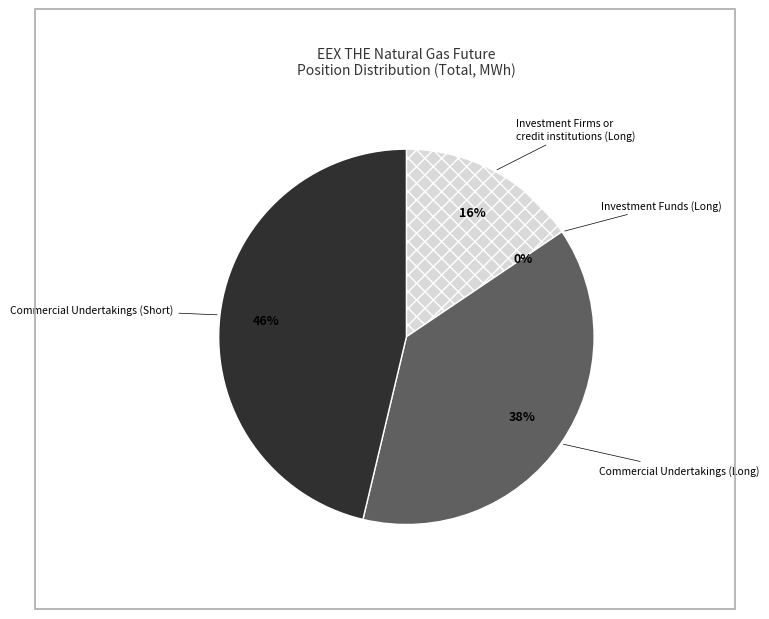

Is it true that Investment Funds (Long) is 1% of the pie?

False